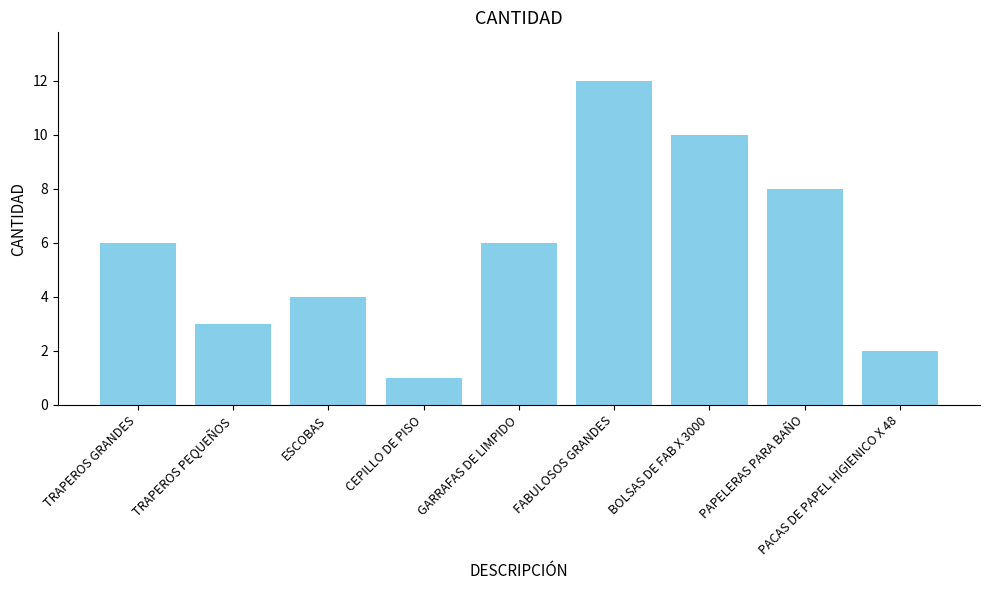

What is the greatest value displayed?

12